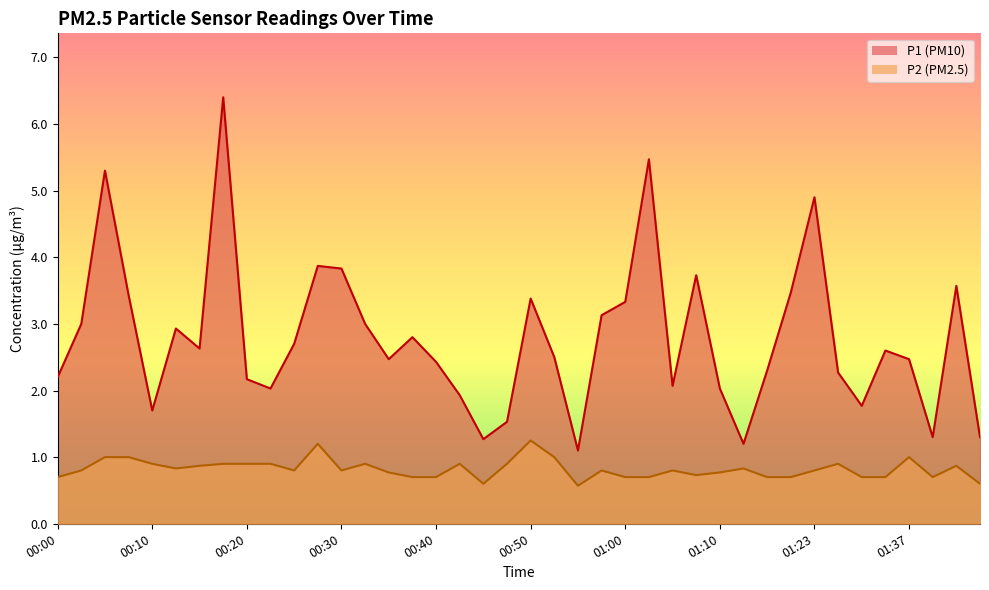

True or false: P2 and P1 intersect in this chart.

False